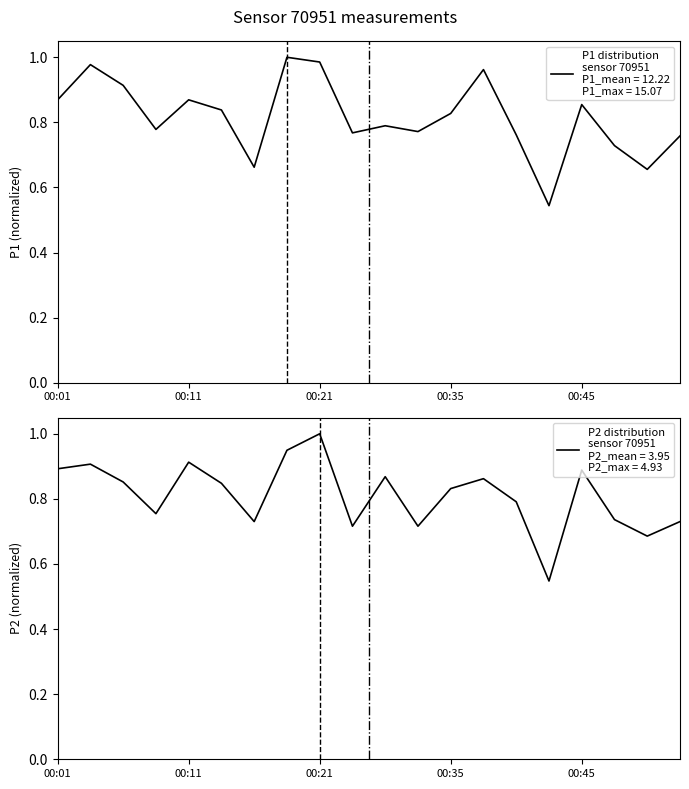

Reading left to right, what are all the values shown in this chart?

P1: 0.9	1.0	0.9	0.8	0.9	0.8	0.7	1.0	1.0	0.8	0.8	0.8	0.8	1.0	0.8	0.5	0.9	0.7	0.7	0.8
P2: 0.9	0.9	0.9	0.8	0.9	0.8	0.7	0.9	1.0	0.7	0.9	0.7	0.8	0.9	0.8	0.5	0.9	0.7	0.7	0.7